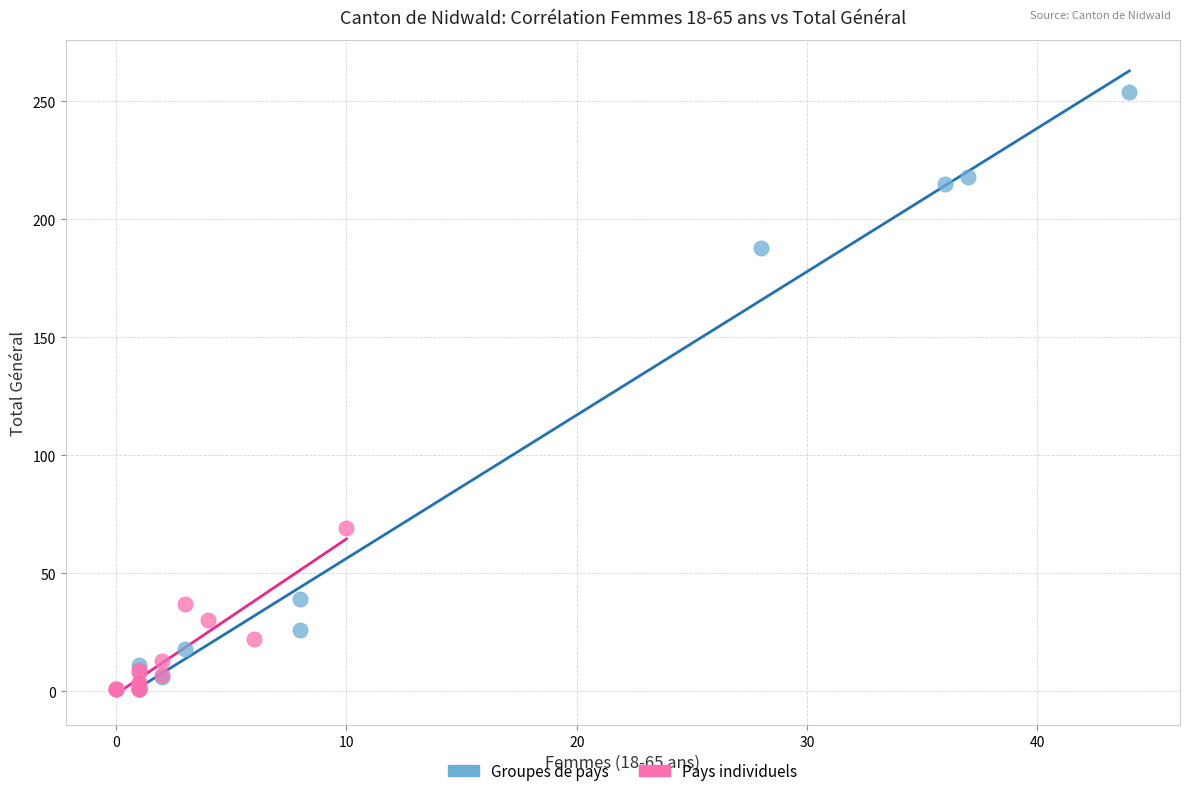

Which series reaches the maximum Y coordinate?

Groupes de pays